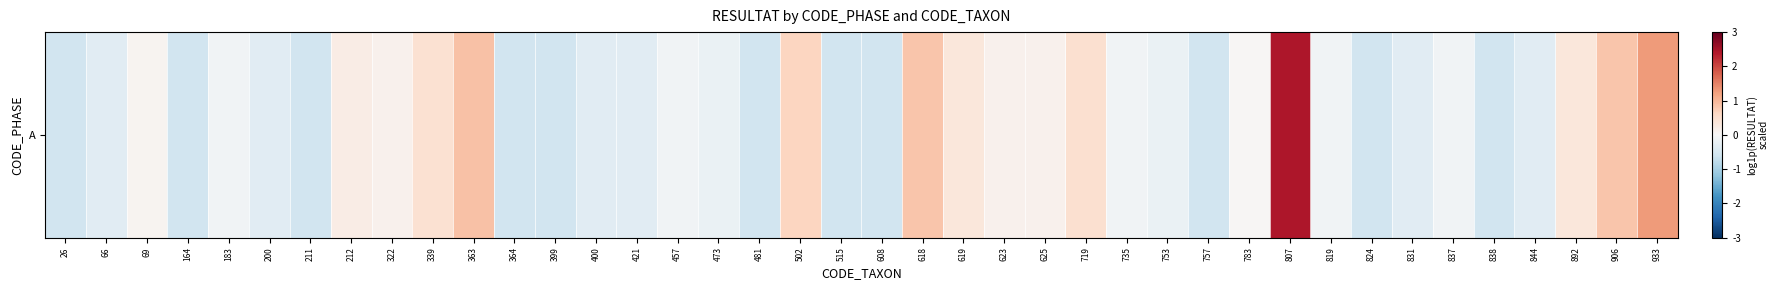

List the labels in order of value, largest first.

807, 933, 363, 618, 906, 502, 719, 339, 619, 892, 212, 322, 623, 625, 69, 783, 183, 457, 735, 819, 837, 473, 753, 66, 200, 400, 421, 831, 844, 26, 164, 211, 364, 399, 481, 515, 608, 757, 824, 838